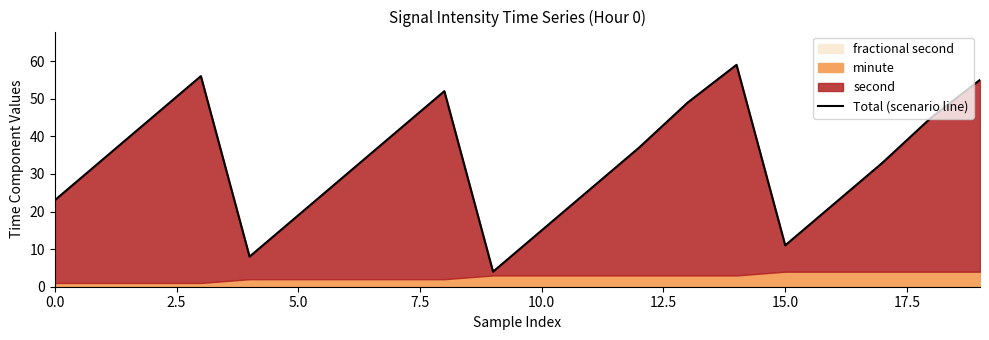

What is the sum of the values at 14 and 16?

81